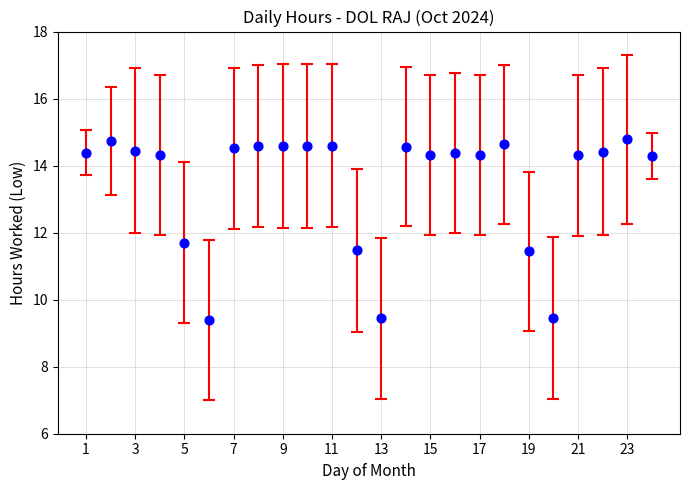

What is the range of X values (max minus min)?

23.0